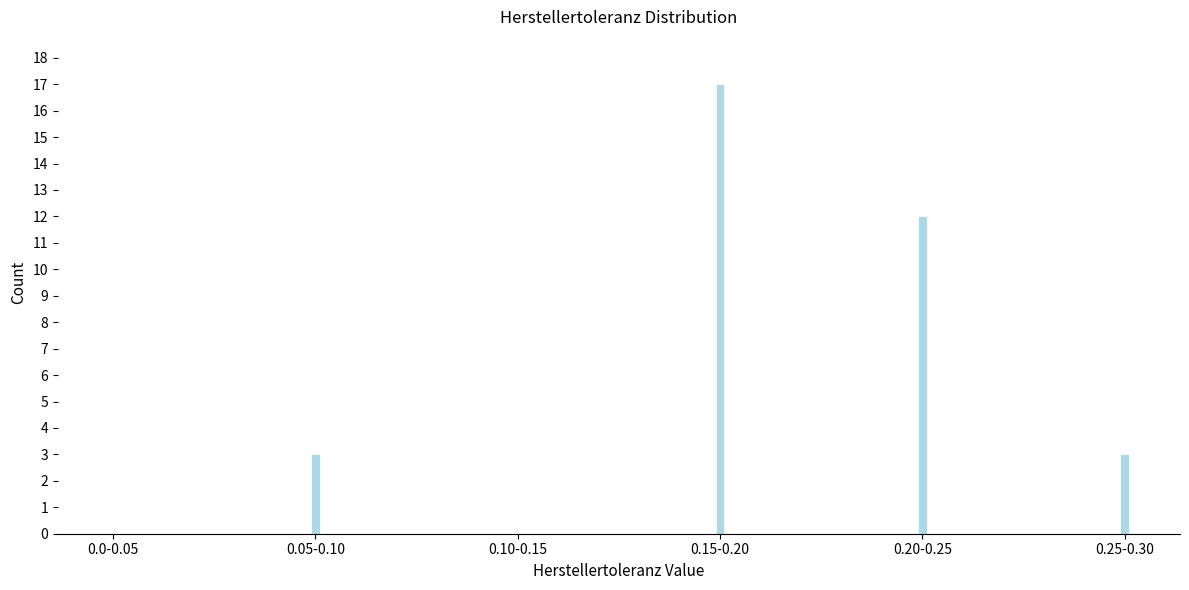

Reading left to right, list all the values displayed in this chart.

0.0-0.05=0	0.05-0.10=3	0.10-0.15=0	0.15-0.20=17	0.20-0.25=12	0.25-0.30=3